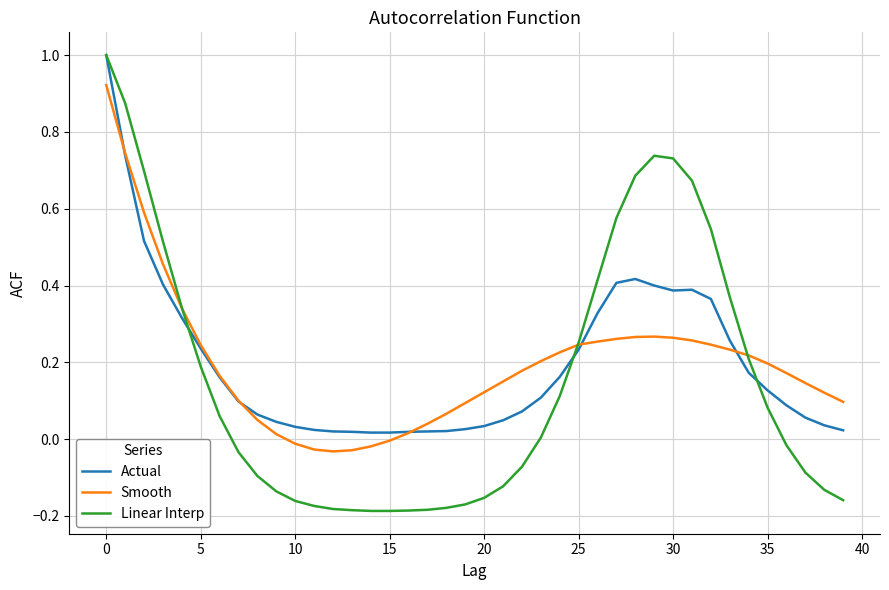

Which series has the widest spread of values?

Linear Interp